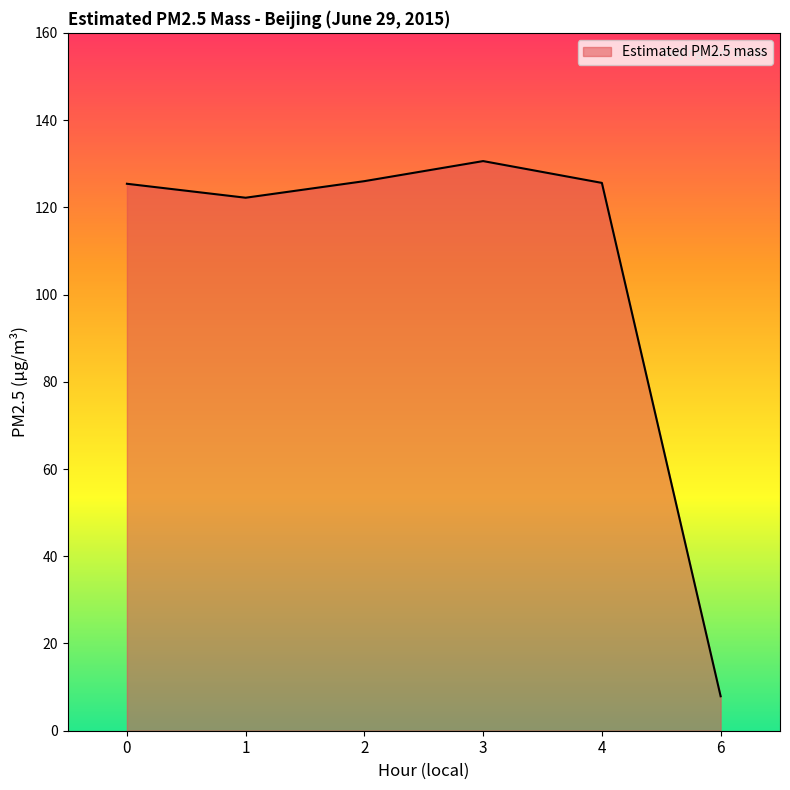

How many lines are shown in the chart?

1